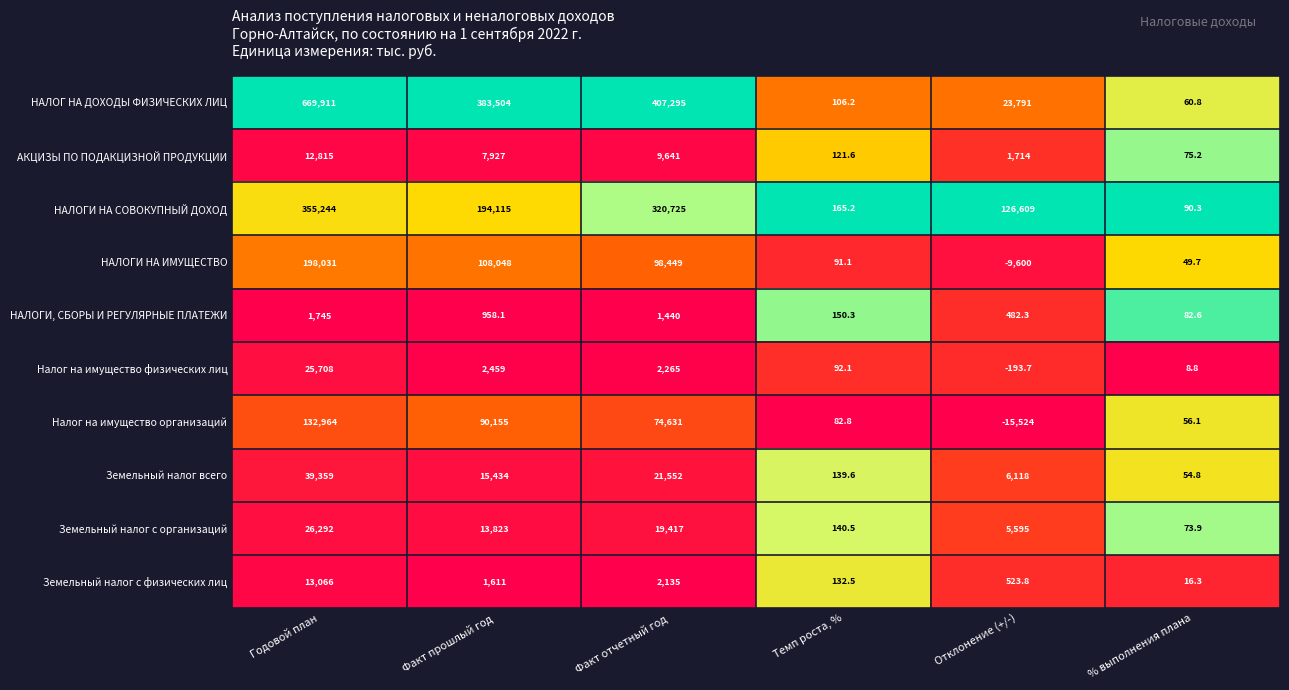

What is the difference between the second highest and second lowest values in the Земельный налог с физических лиц series?

2002.5